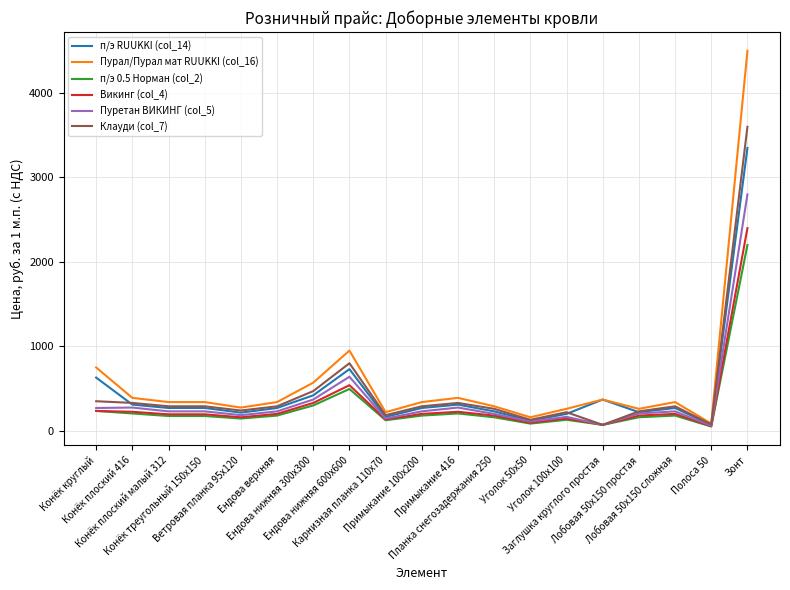

How many values in the Пуретан ВИКИНГ (col_5) series are below 230?

8